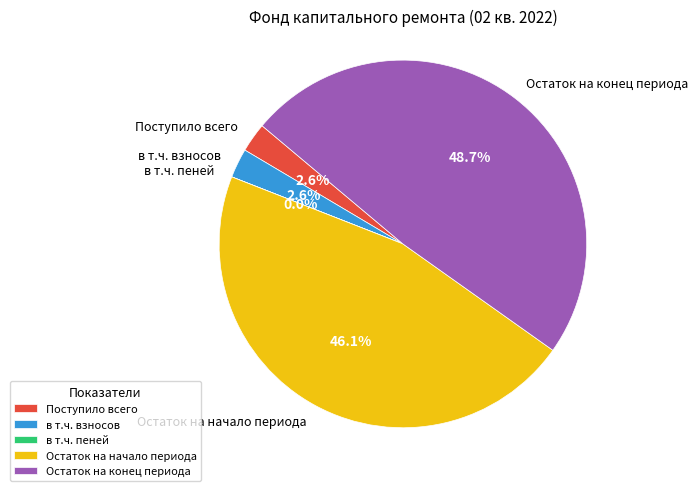

To the nearest percent, what portion does Остаток на конец периода represent?

49%